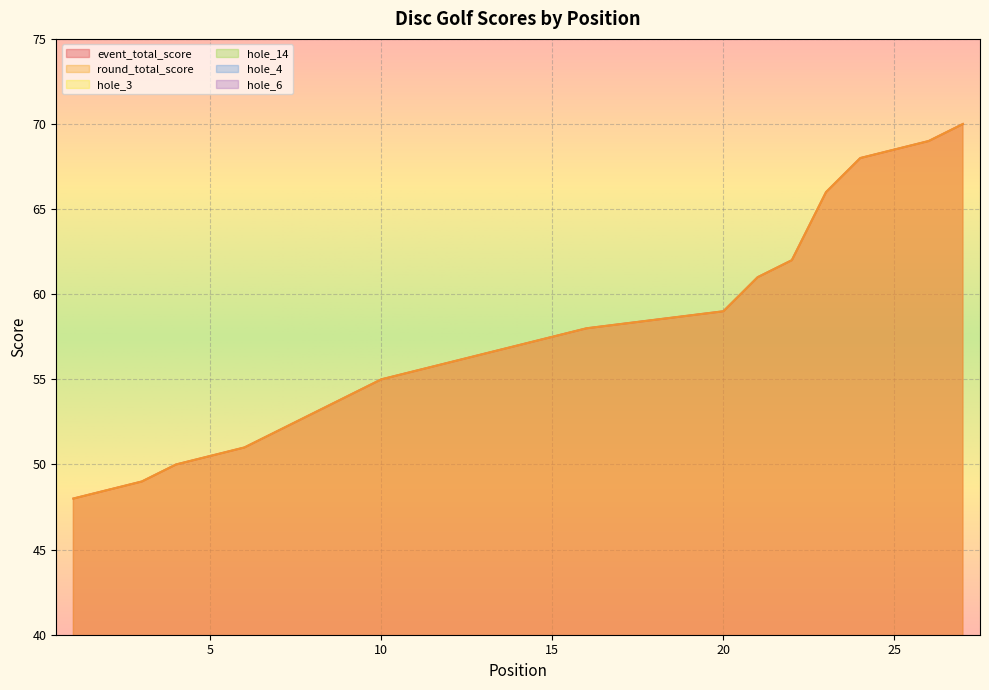

Is it true that event_total_score equals 31 at 10?

False